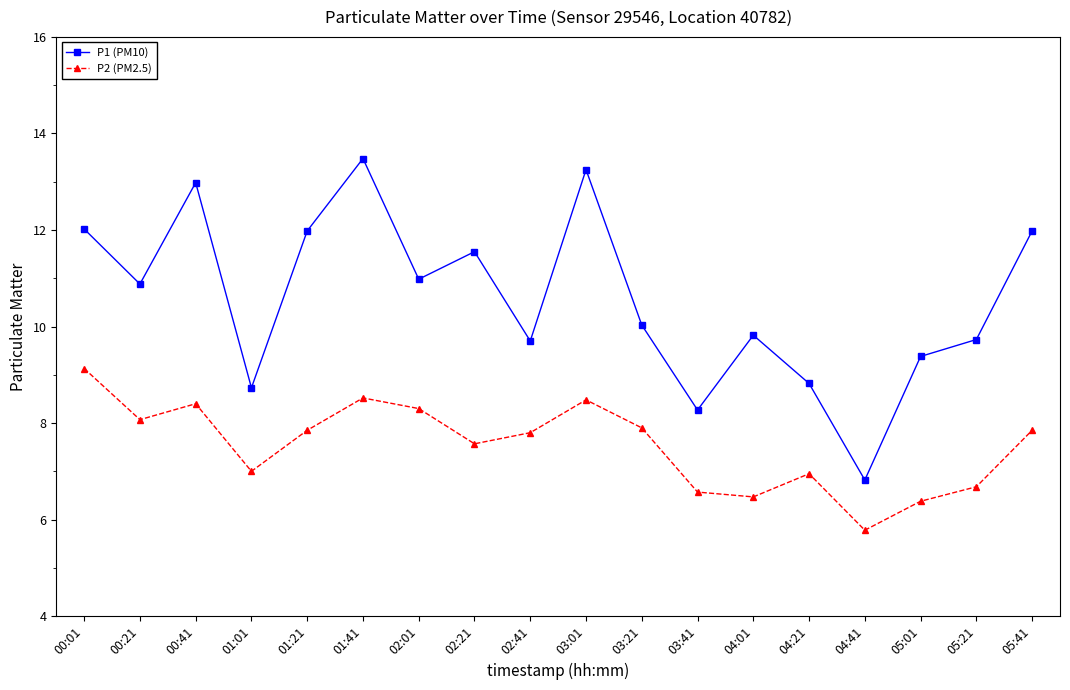

True or false: P2 (PM2.5) has more than 2 interior local peaks.

True